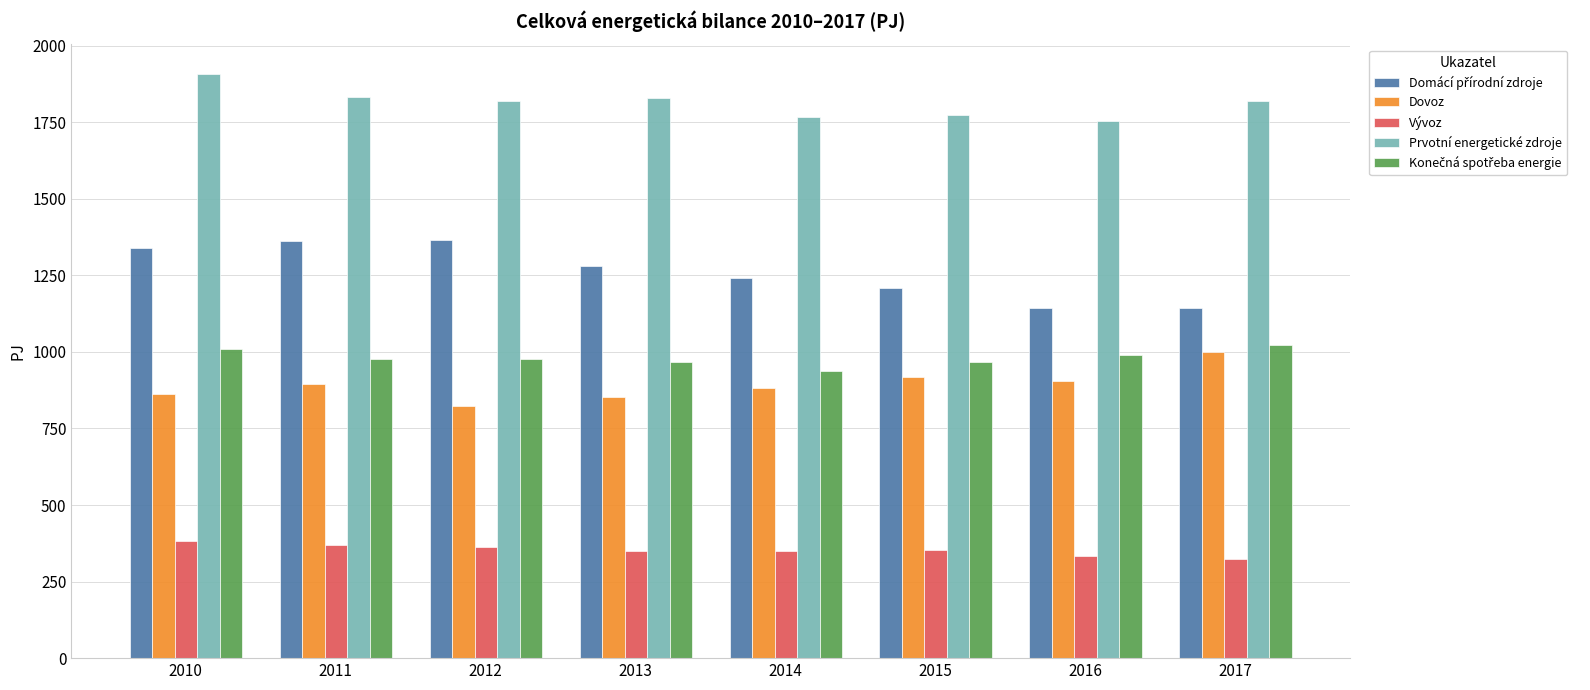

Which category has the highest value across all series?

2010